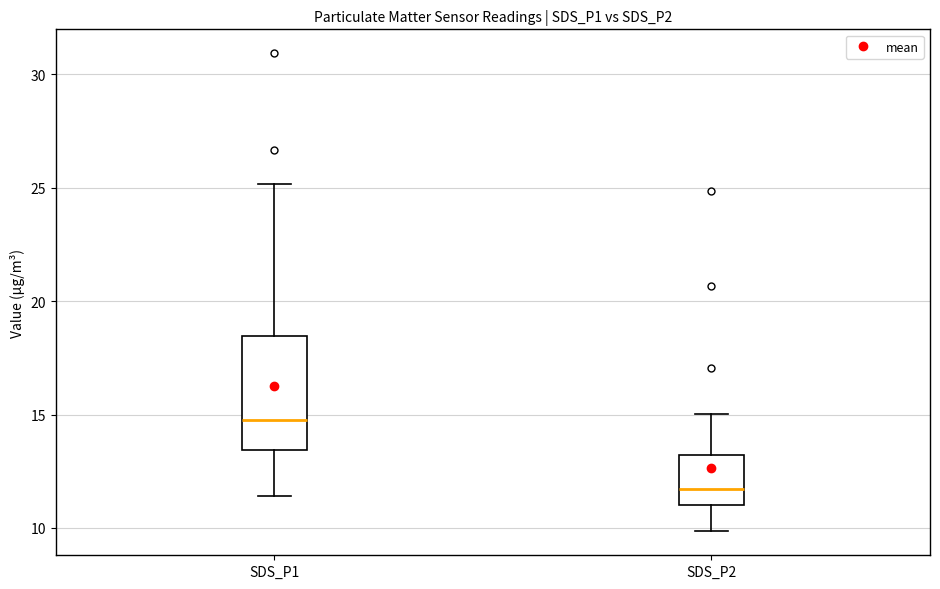

Which box's median line is the lowest?

SDS_P2